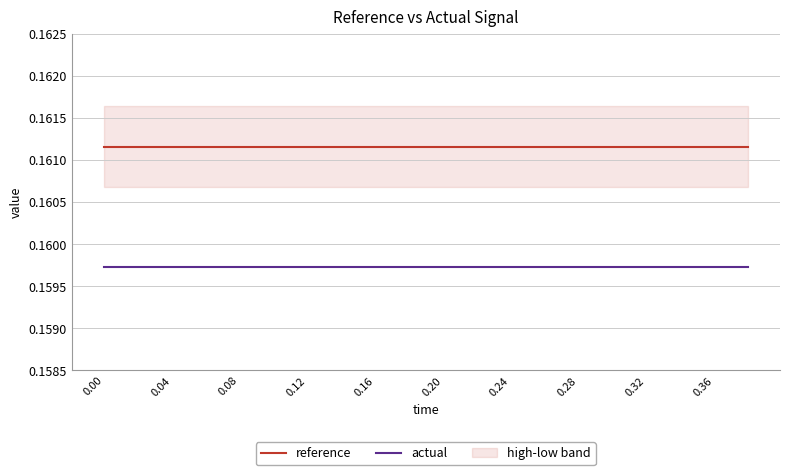

Reading right to left, list all the values displayed in this chart.

reference: 0.2	0.2	0.2	0.2	0.2	0.2	0.2	0.2	0.2	0.2	0.2	0.2	0.2	0.2	0.2	0.2	0.2	0.2	0.2	0.2
actual: 0.2	0.2	0.2	0.2	0.2	0.2	0.2	0.2	0.2	0.2	0.2	0.2	0.2	0.2	0.2	0.2	0.2	0.2	0.2	0.2